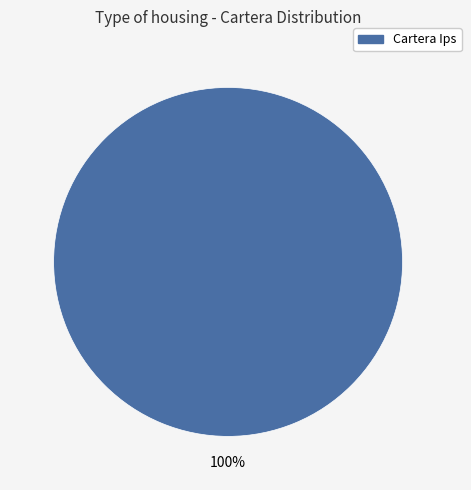

Is there a majority slice in this chart?

Yes